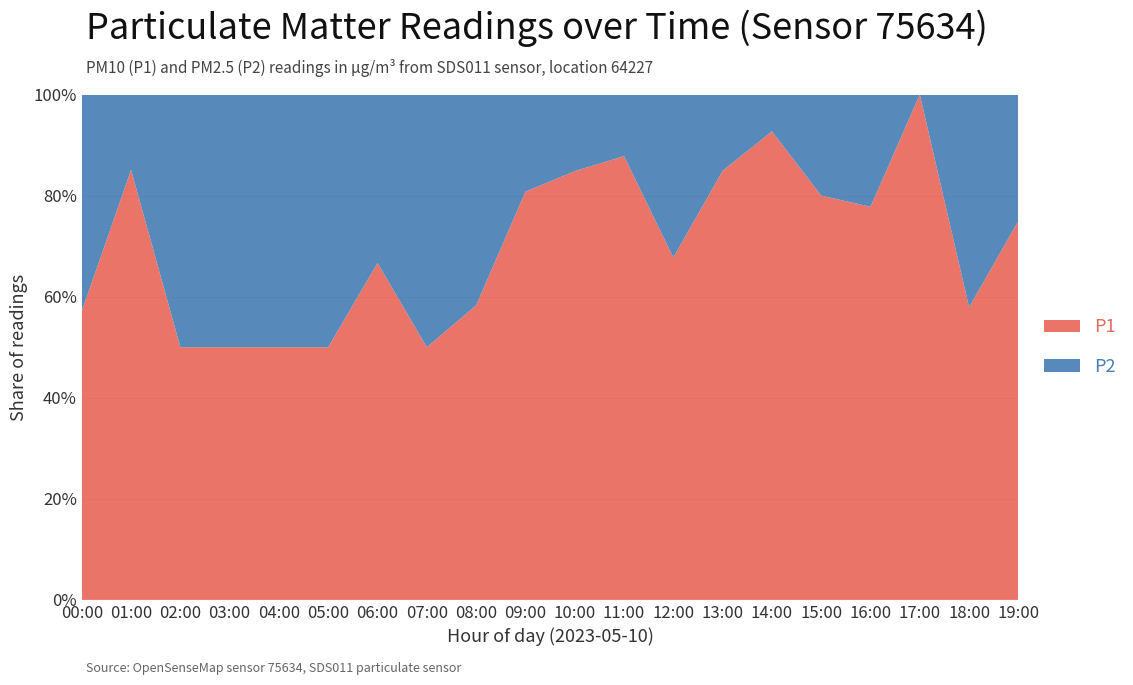

The P1 series shows 32.8 at 11:00. True or false?

False